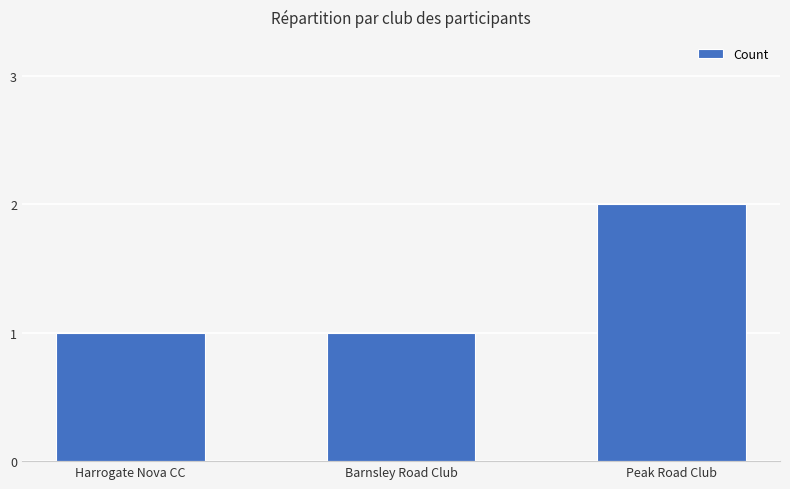

Is it true that the value at Barnsley Road Club is 0?

False